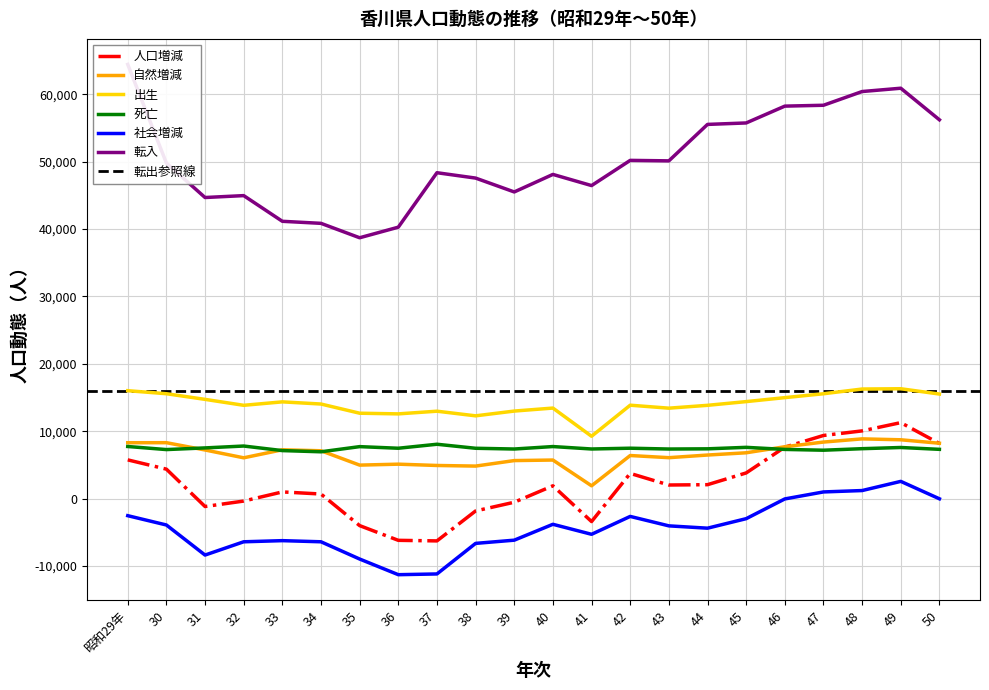

Reading left to right, extract all data points from this chart.

人口増減: 5737	4362	-1185	-376	981	669	-4020	-6204	-6289	-1843	-549	1889	-3419	3729	2007	2055	3799	7626	9359	10039	11266	8166
自然増減: 8282	8289	7205	6044	7233	7089	4960	5100	4906	4815	5632	5713	1890	6384	6064	6456	6789	7686	8380	8855	8720	8206
出生: 16005	15555	14718	13836	14348	14026	12663	12564	12962	12274	12982	13427	9243	13853	13412	13834	14386	14975	15551	16253	16295	15507
死亡: 7723	7266	7513	7792	7115	6937	7703	7464	8056	7459	7350	7714	7353	7469	7348	7378	7597	7289	7171	7398	7575	7301
社会増減: -2545	-3927	-8390	-6420	-6252	-6420	-8980	-11304	-11195	-6658	-6181	-3824	-5309	-2655	-4057	-4401	-2990	-60	979	1184	2546	-40
転入: 64435	49795	44678	44960	41148	40844	38705	40274	48358	47562	45505	48107	46451	50191	50118	55529	55745	58242	58371	60408	60900	56212